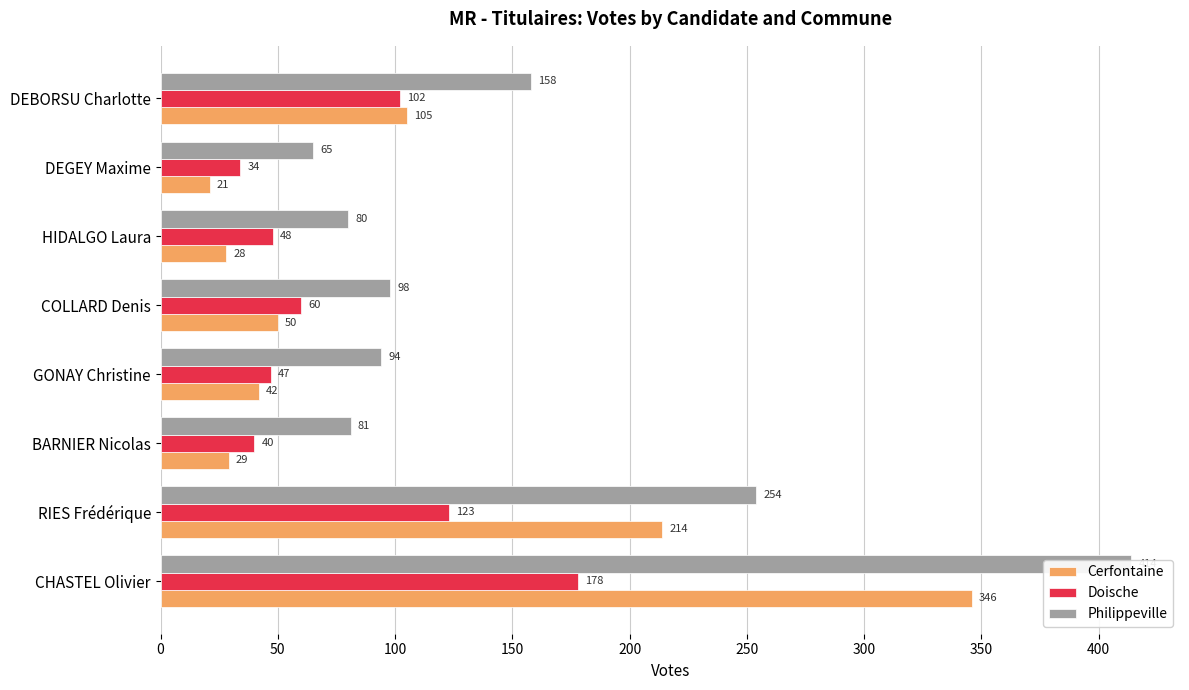

Which series changed the most between GONAY Christine and DEGEY Maxime?

Philippeville